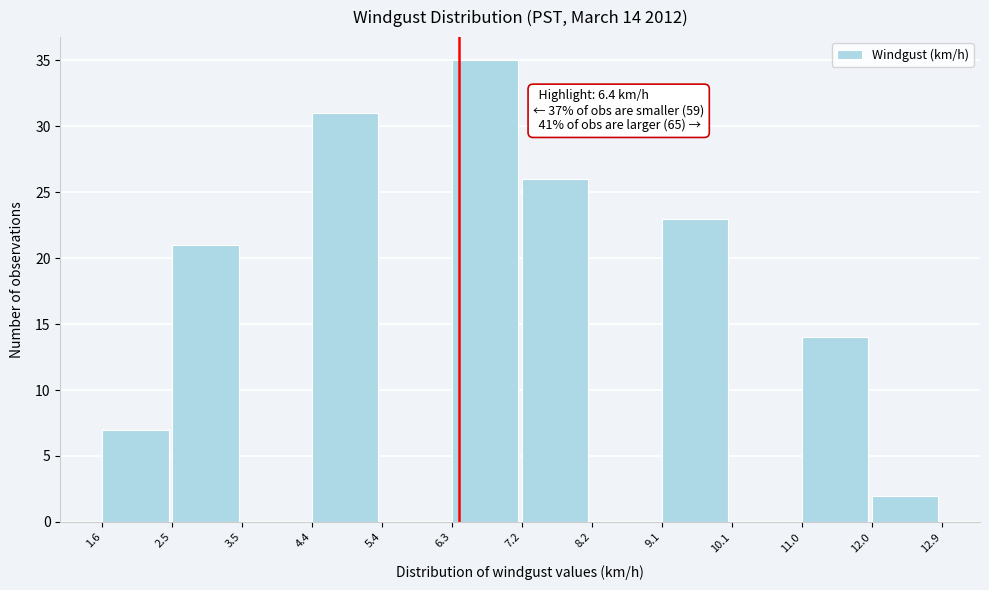

Over which range of the x-axis is the bar tallest?

6.3 to 7.2